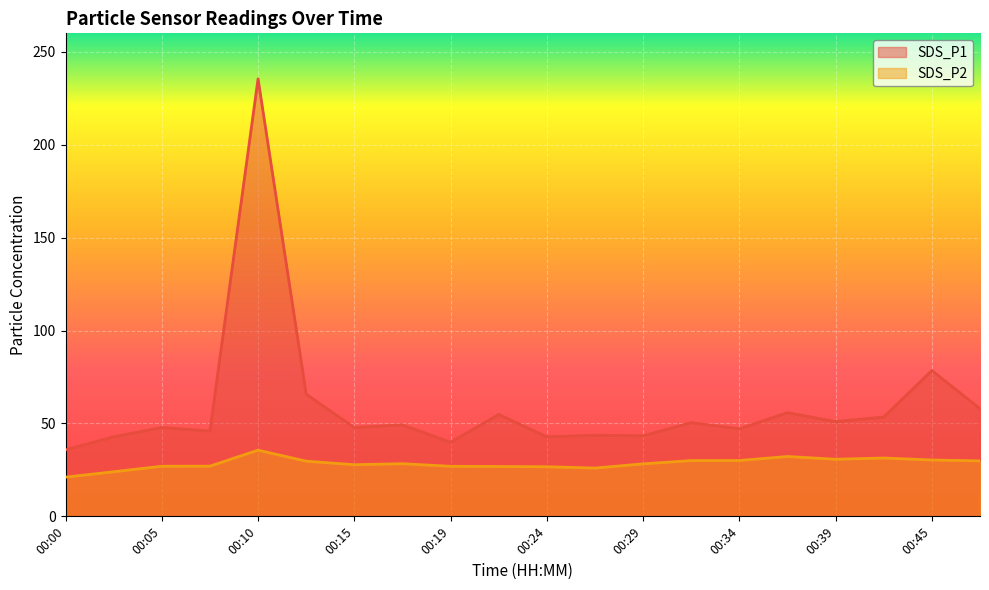

True or false: SDS_P2 and SDS_P1 cross at least once.

False